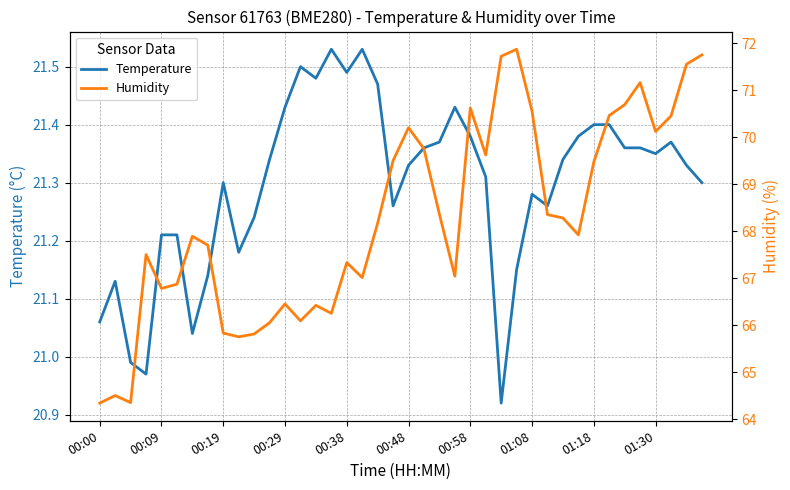

How many distinct data groups are displayed?

2